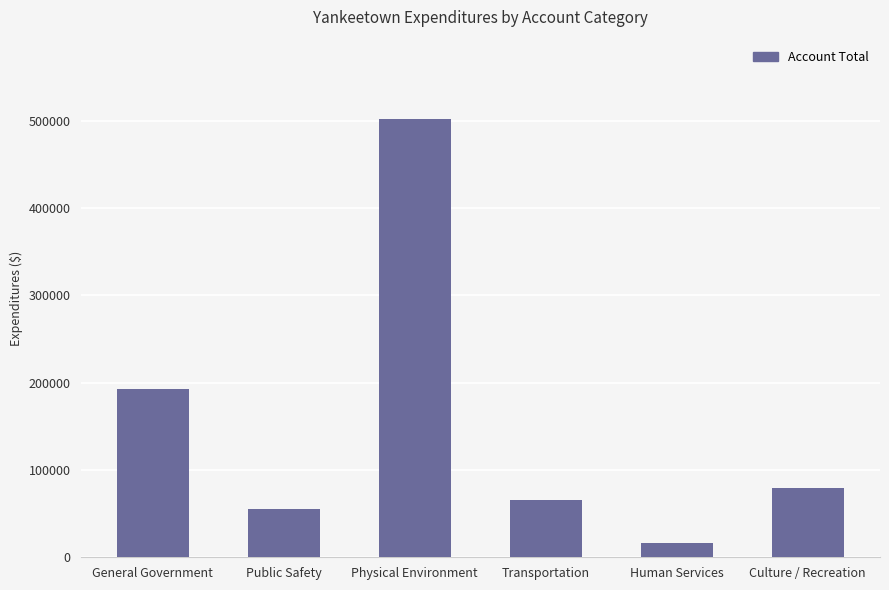

What is the smallest value displayed?

16544